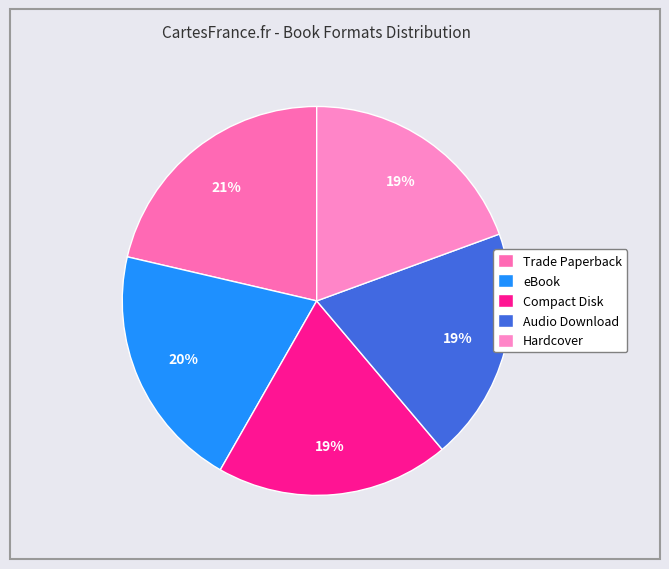

To the nearest percent, what is the difference between the Trade Paperback and Audio Download slice percentages?

2%